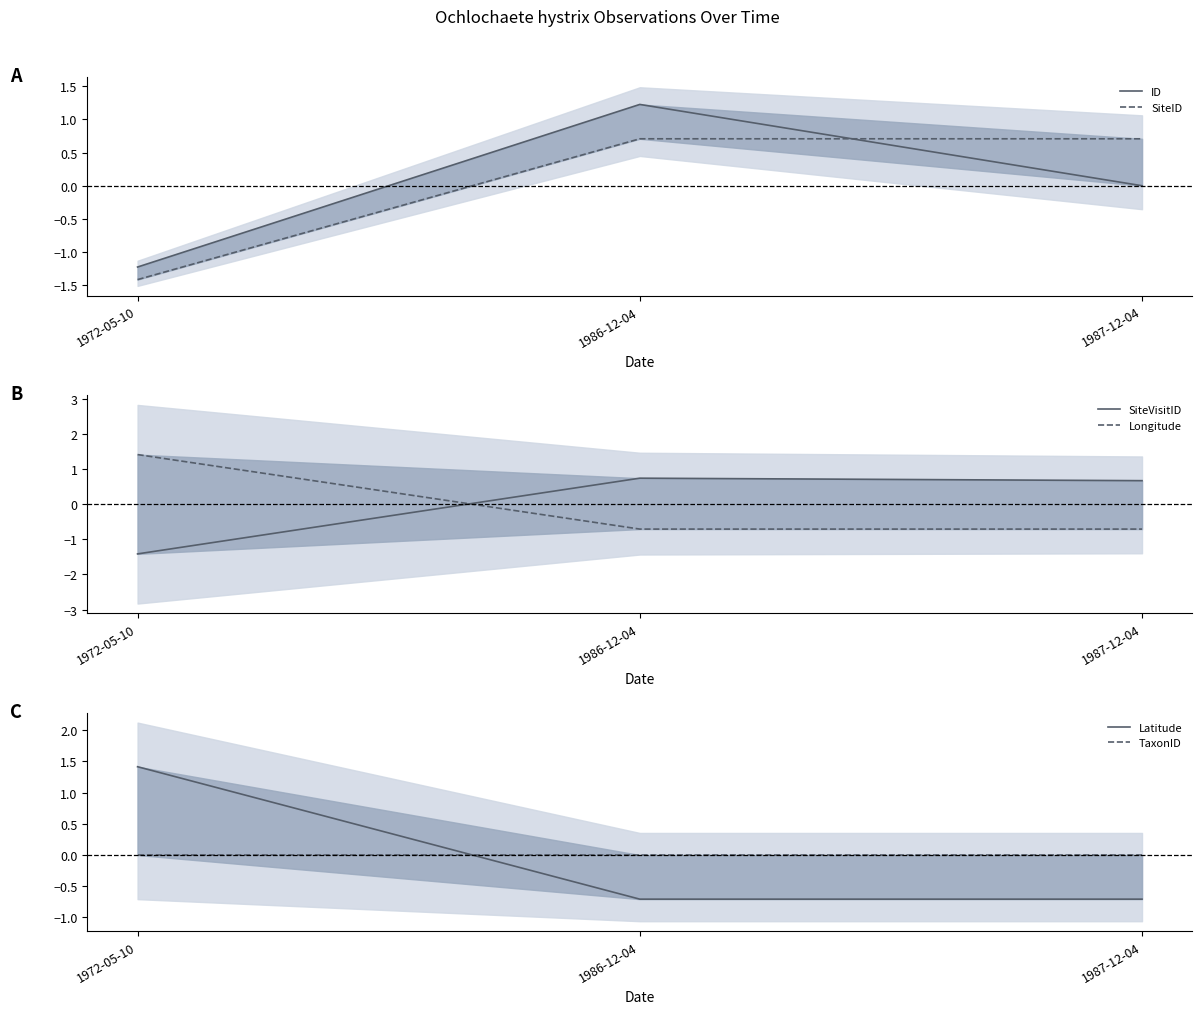

Which series has the largest total across all categories?

Latitude